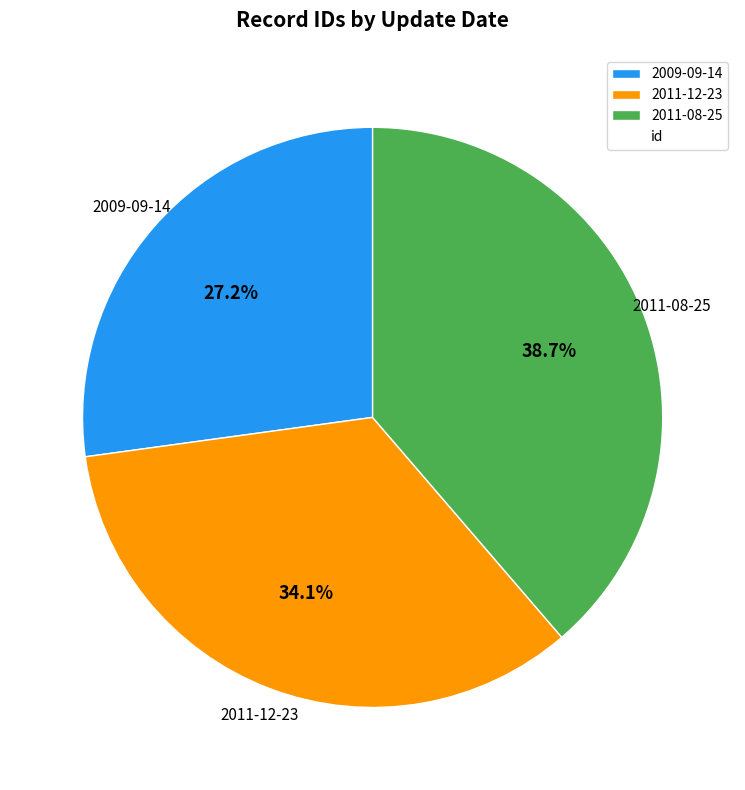

Between 2011-08-25 and 2009-09-14, which is larger?

2011-08-25